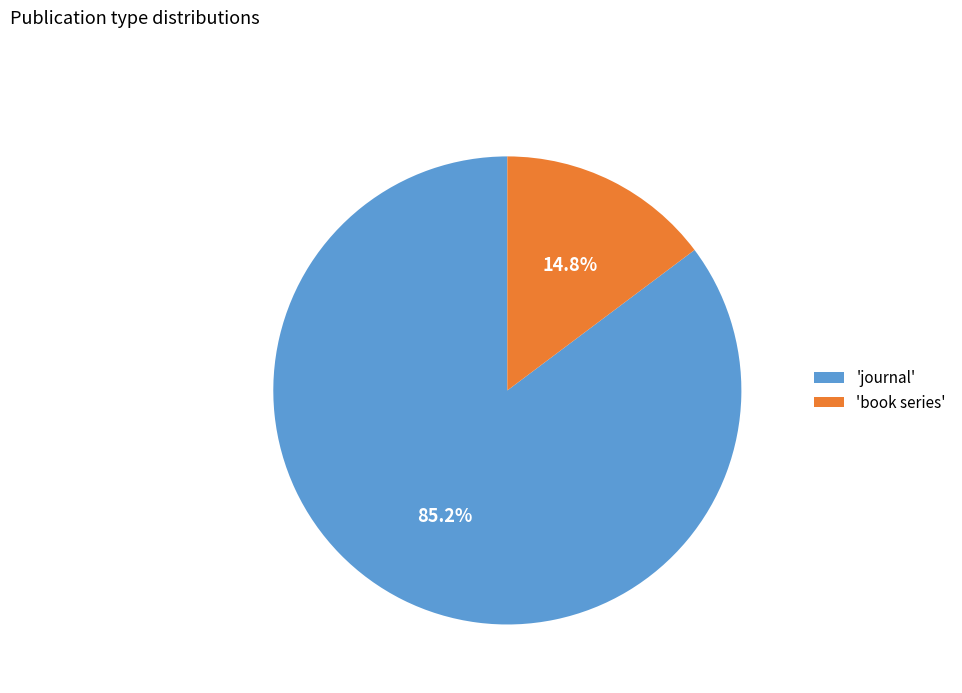

Do 'book series' and 'journal' together represent more than half of the pie?

Yes